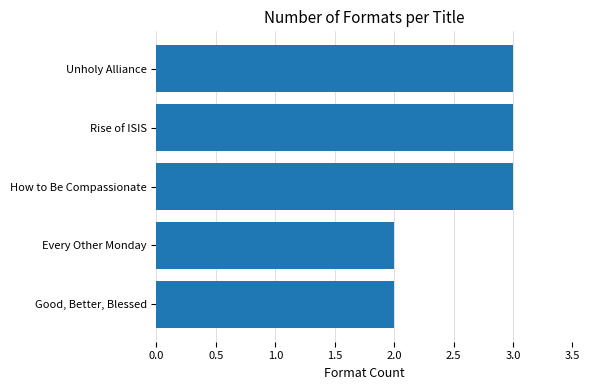

Reading top to bottom, extract all data points from this chart.

3	3	3	2	2